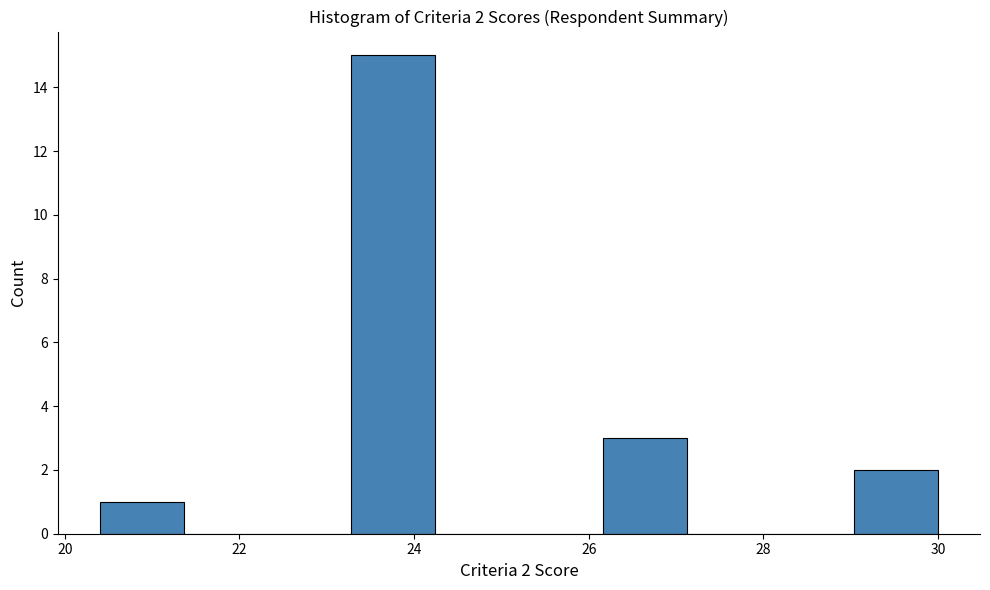

Over which range of the x-axis is the bar tallest?

23.28 to 24.24